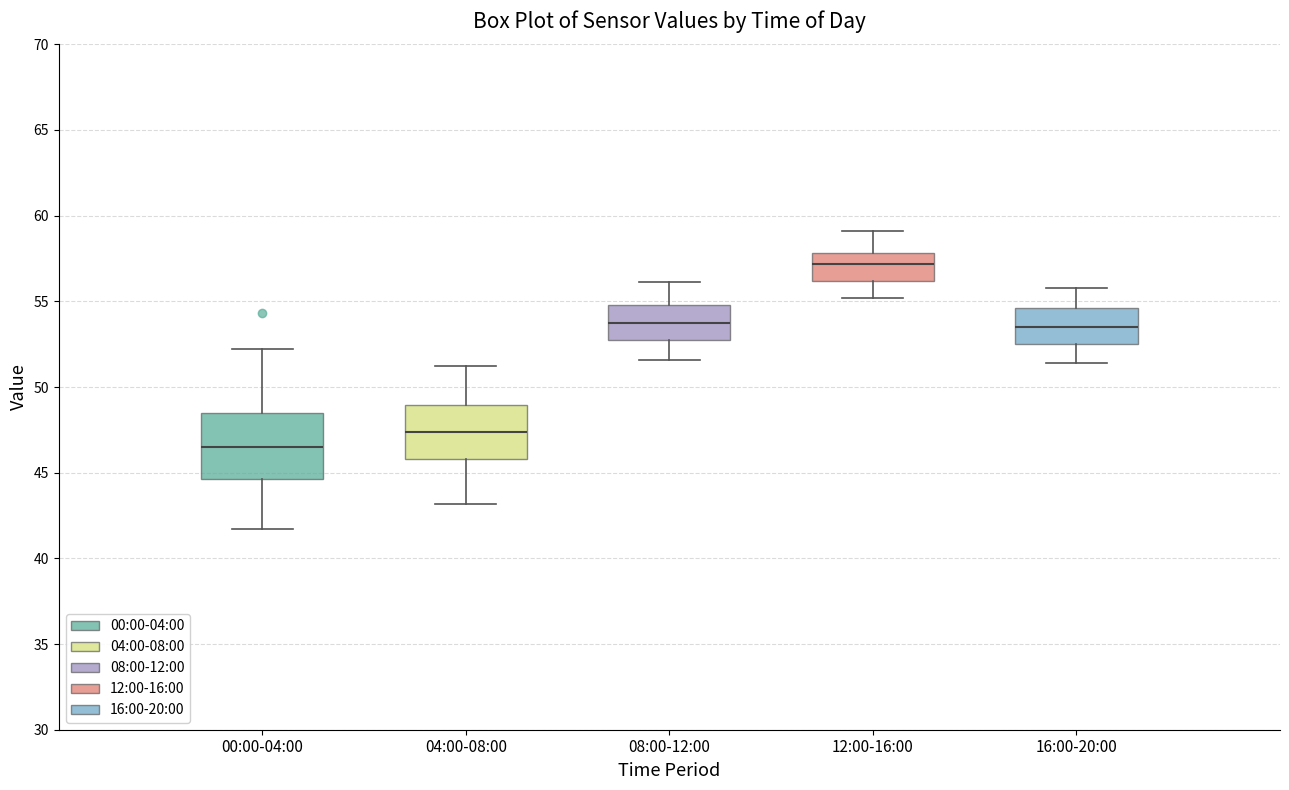

Where is the lower edge of the box for 12:00-16:00 on the y-axis? The values are not printed on the chart, so give them approximately, as read against the axis.

56.0